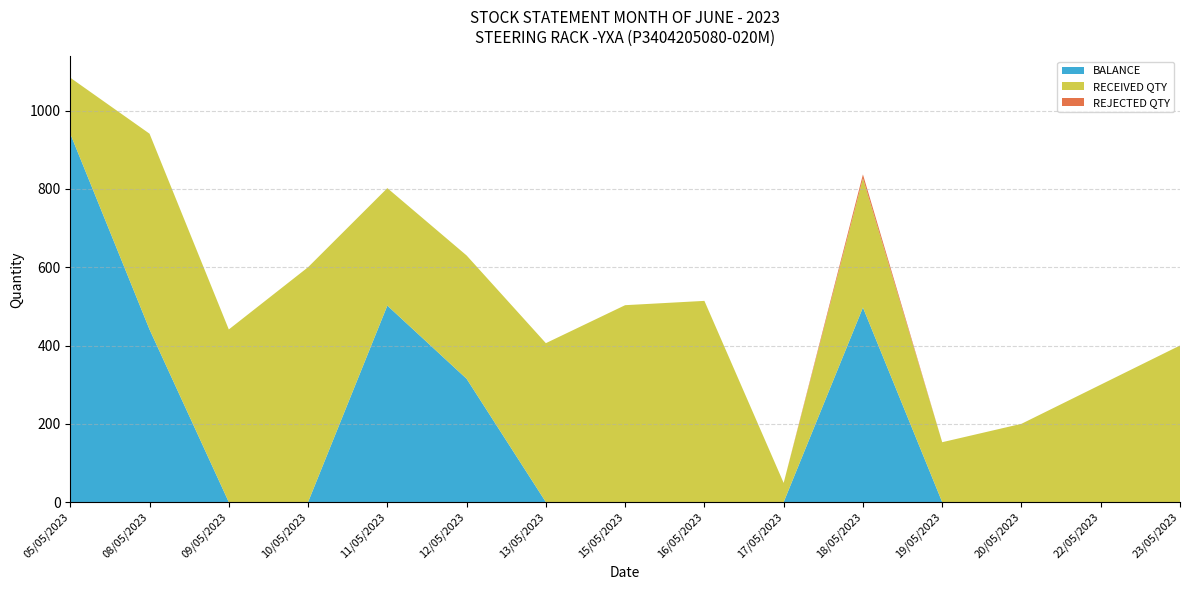

Reading left to right, list all the values displayed in this chart.

BALANCE: 941	441	0	0	502	315	0	0	0	0	497	0	0	0	0
RECEIVED QTY: 143	500	441	600	300	315	406	503	514	49	330	153	200	300	400
REJECTED QTY: 0	0	0	0	0	0	0	0	0	0	10	0	0	0	0